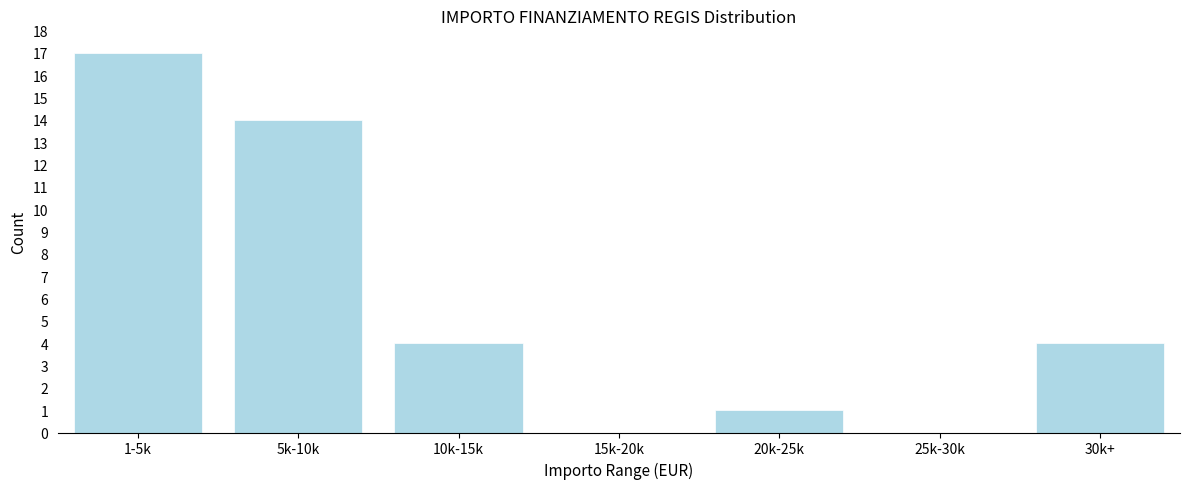

Reading right to left, what are all the values shown in this chart?

30k+=4	25k-30k=0	20k-25k=1	15k-20k=0	10k-15k=4	5k-10k=14	1-5k=17